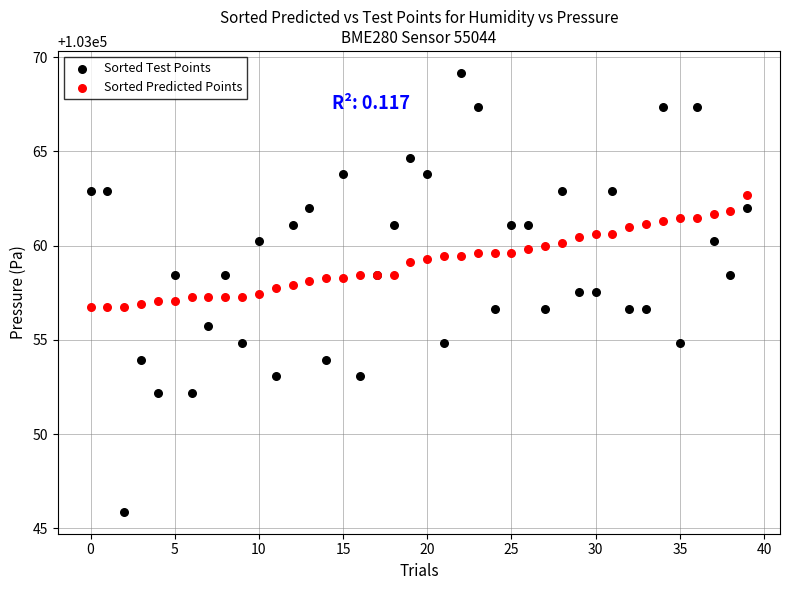

Which series contains the highest Y value?

Sorted Test Points